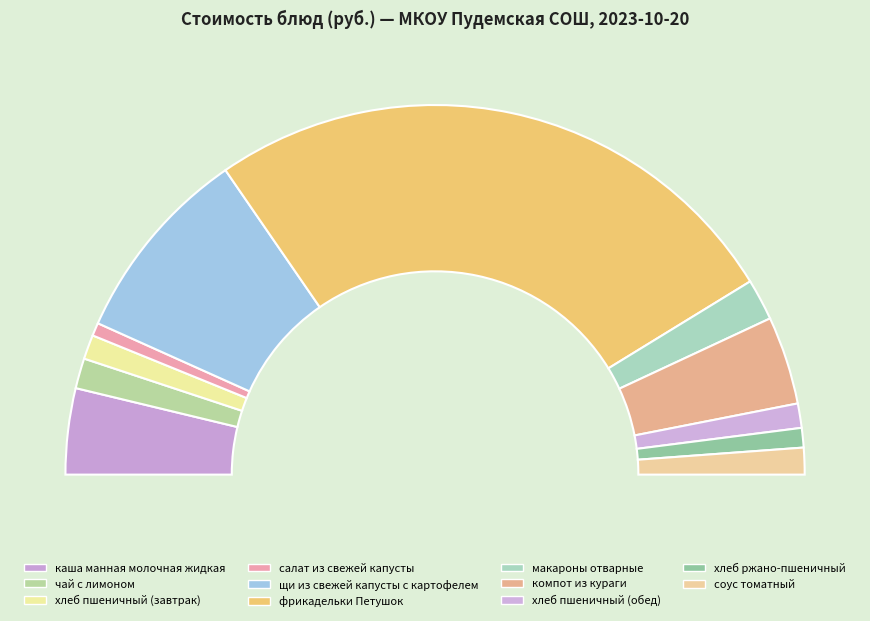

Between щи из свежей капусты с картофелем and чай с лимоном, which is larger?

щи из свежей капусты с картофелем